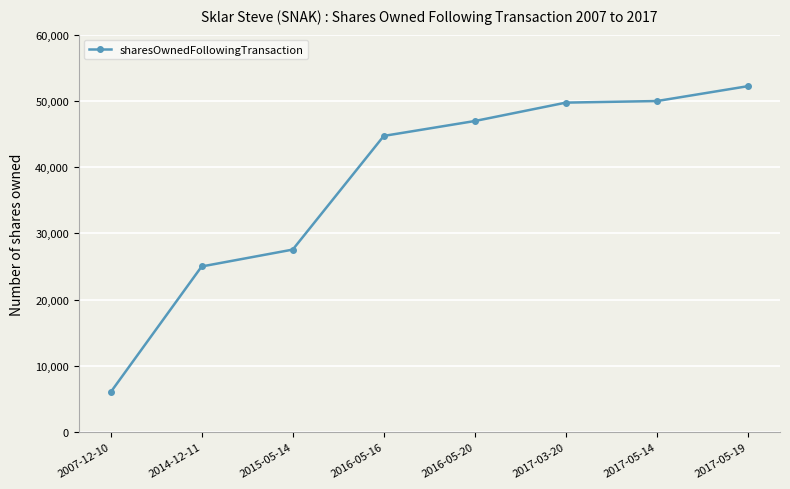

What is the greatest value displayed?

52225